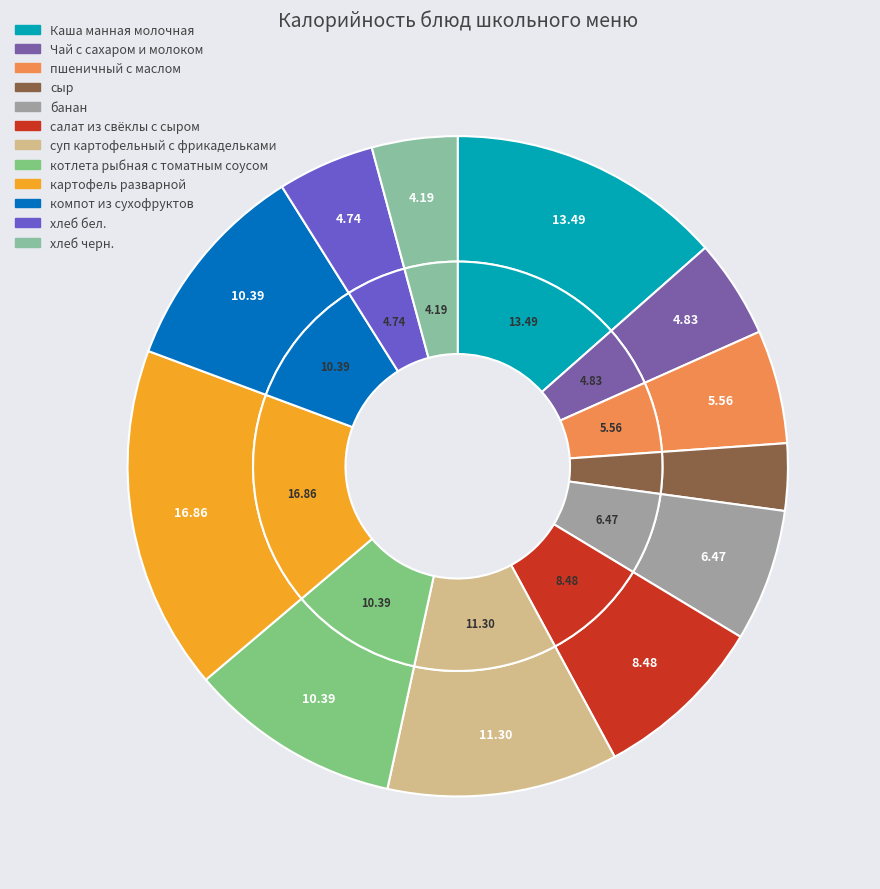

To the nearest percent, what portion does Каша манная молочная represent?

13%